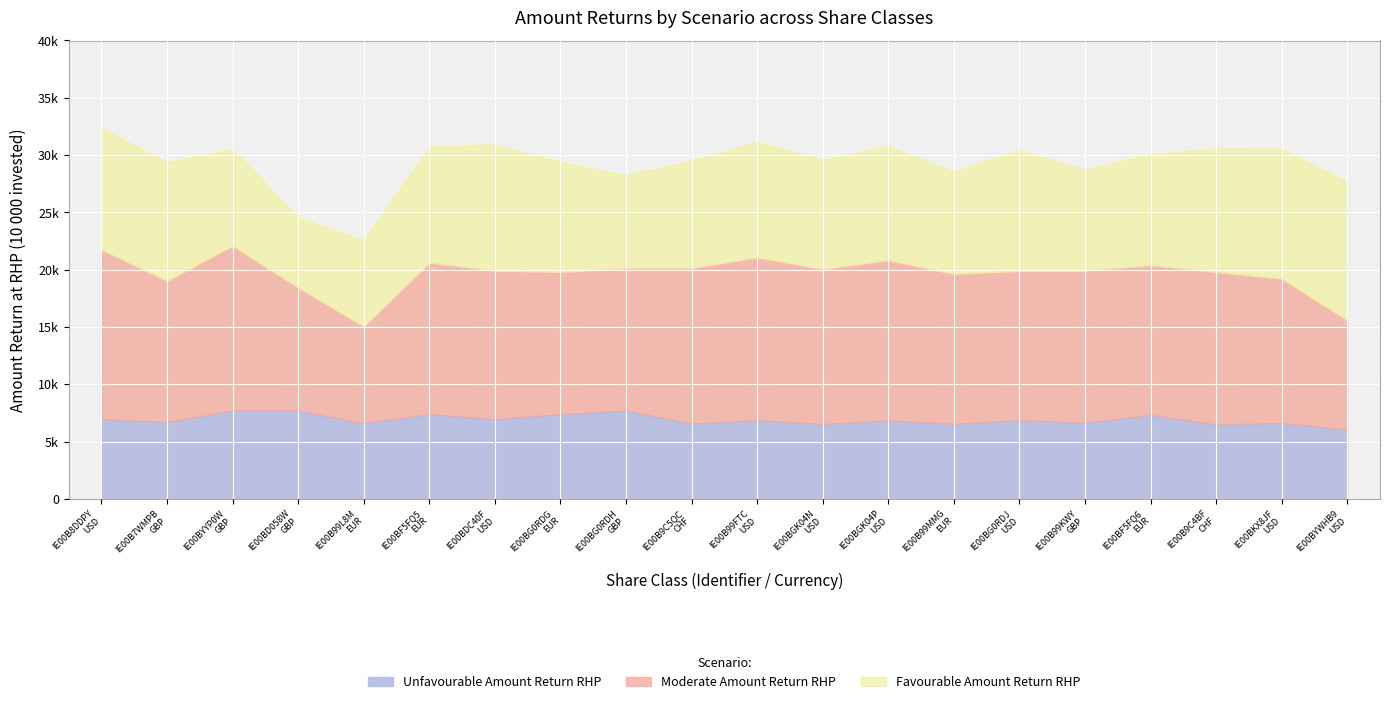

The Unfavourable Amount Return RHP series shows 11691 at IE00B99FTC33. True or false?

False